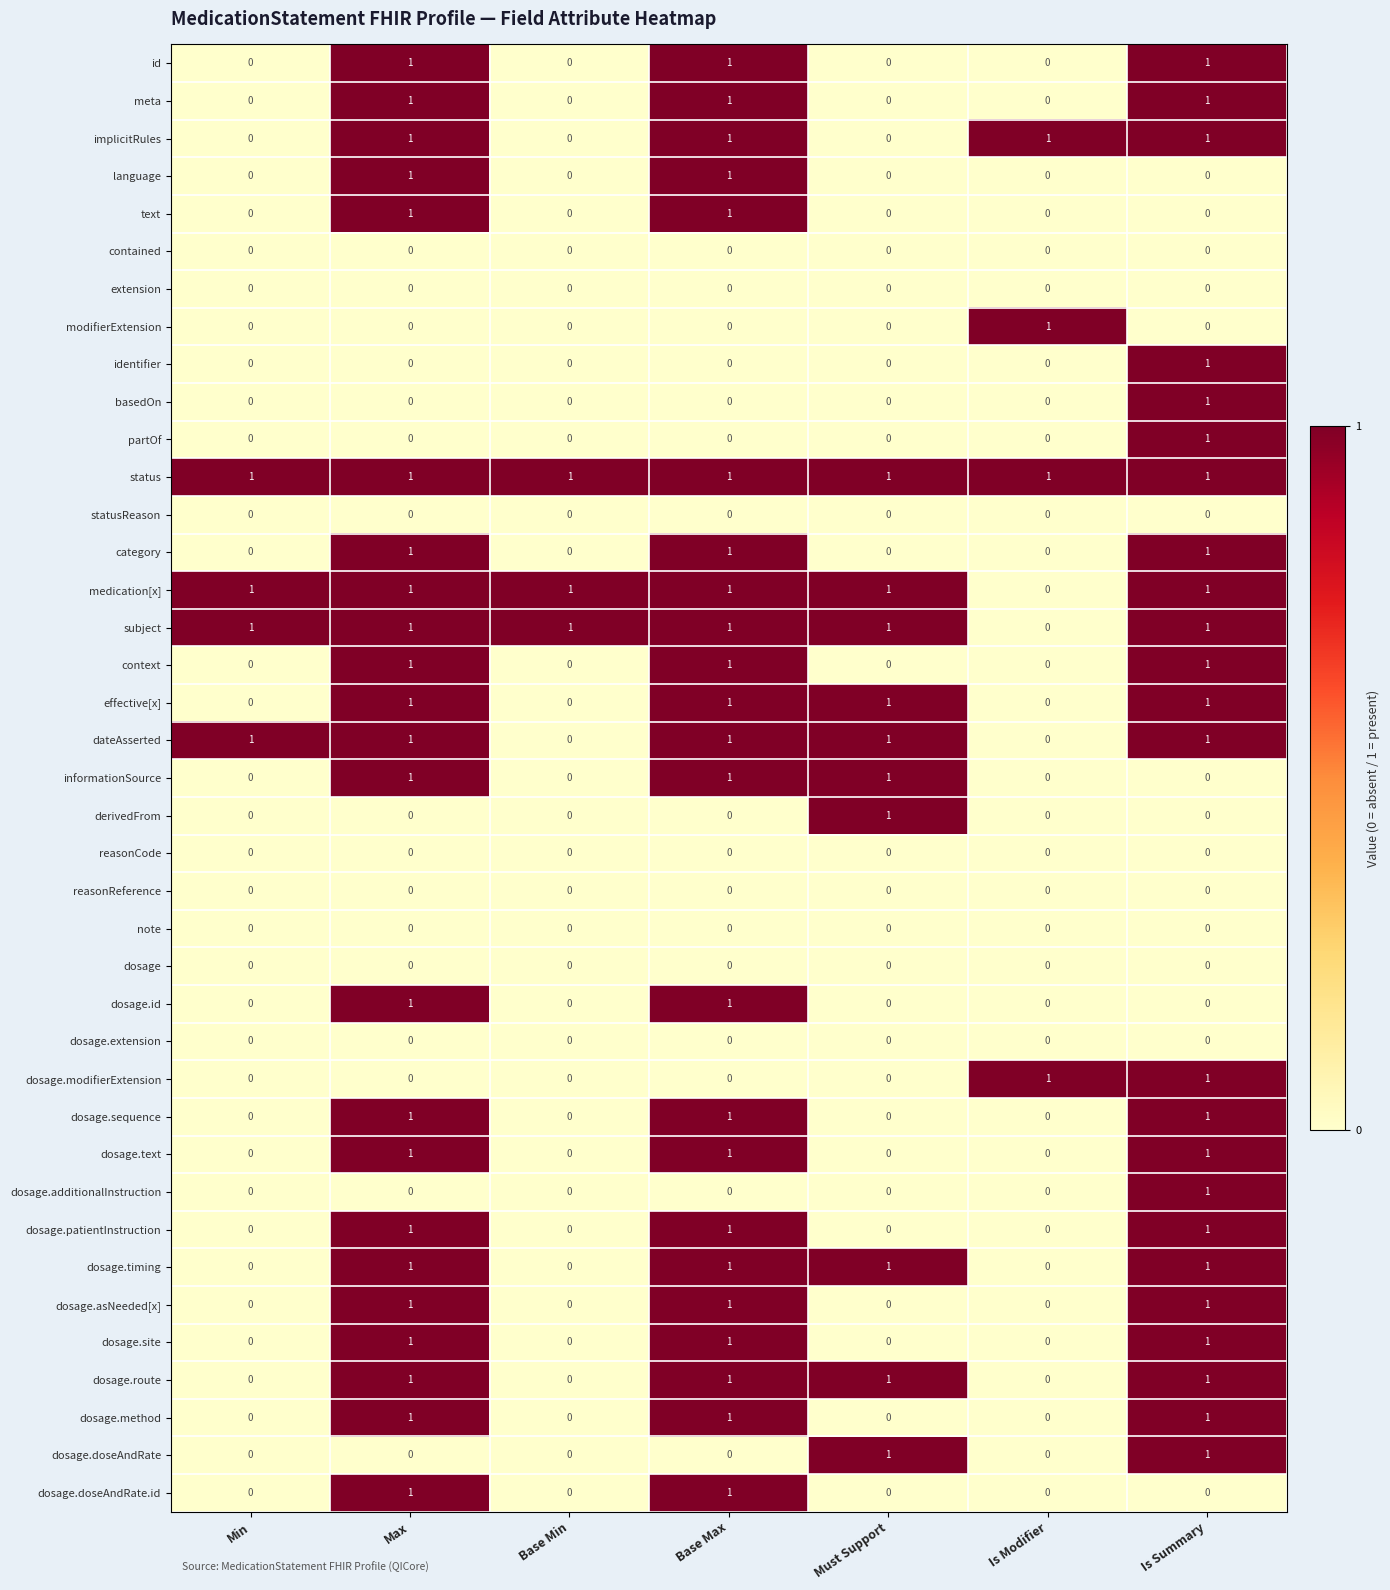

The value of language at Must Support is 0. True or false?

True